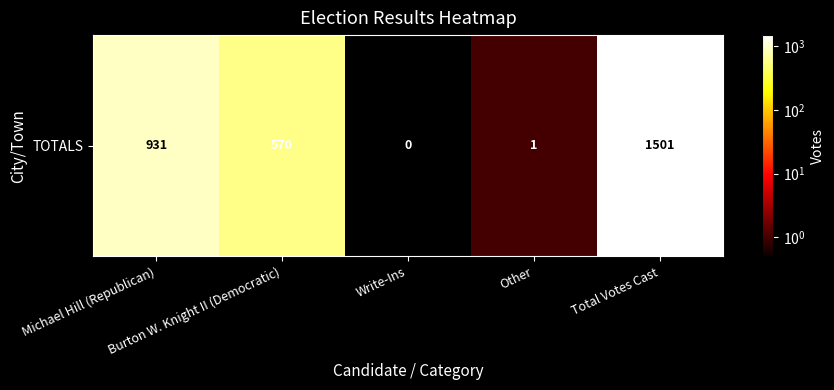

The chart shows a value of 2 at Other. True or false?

False